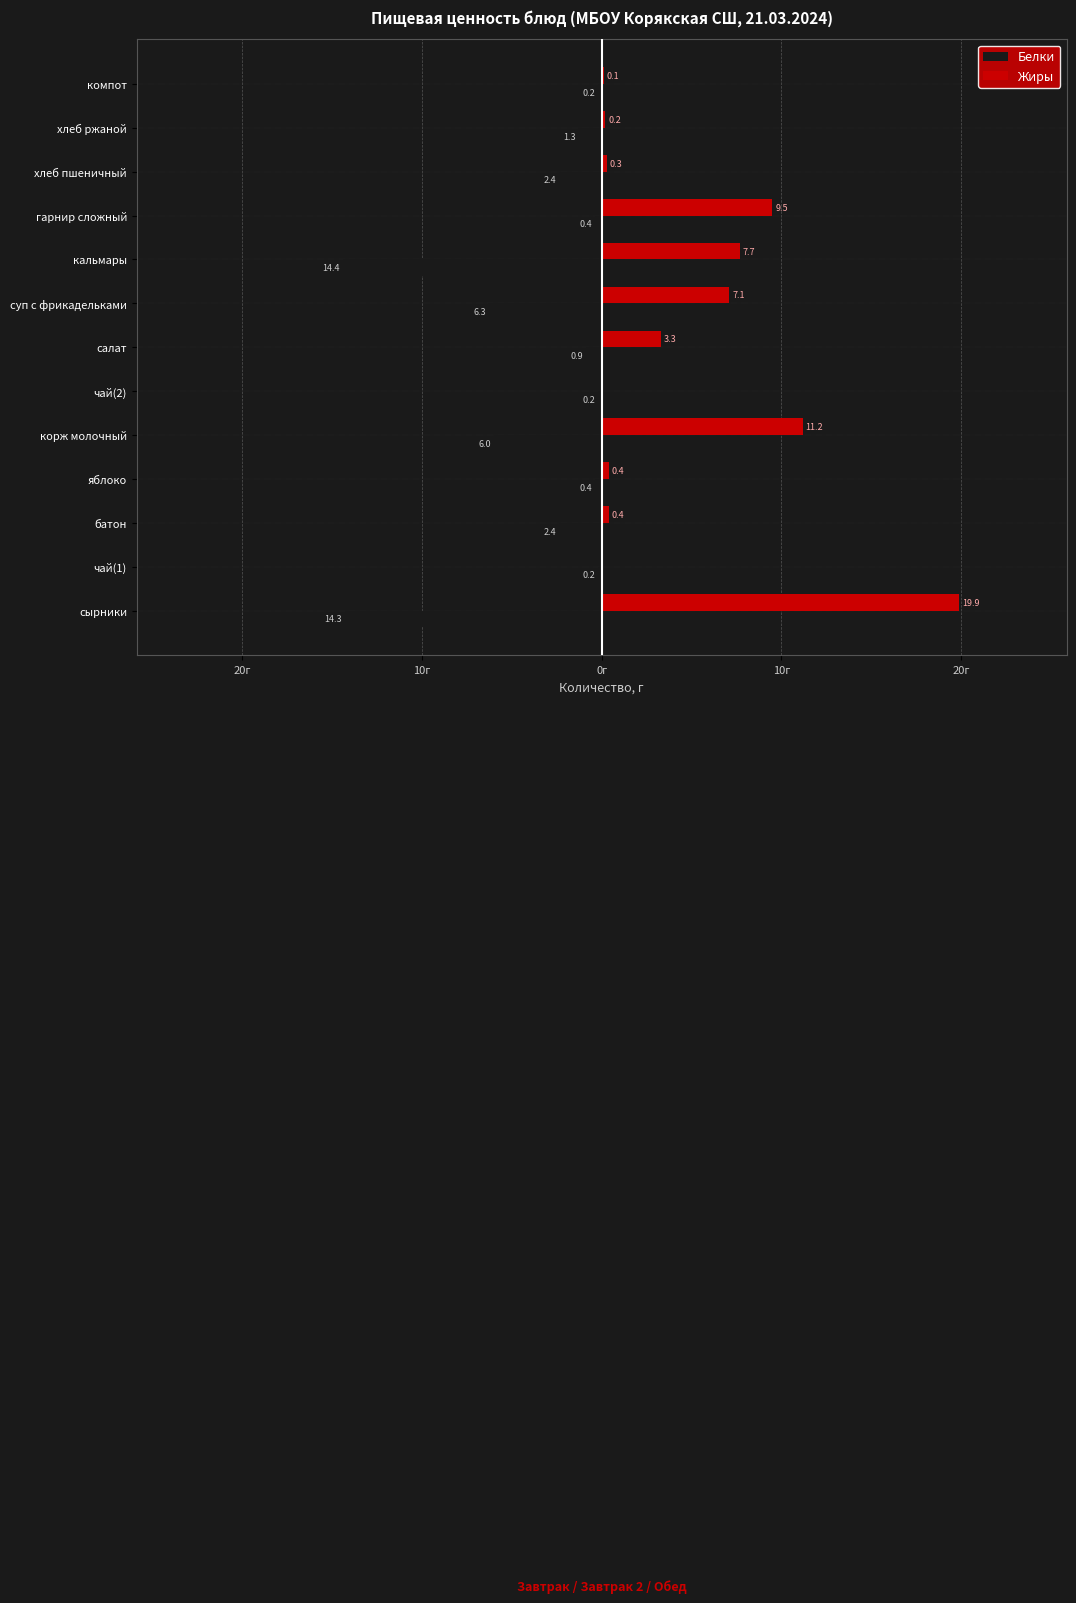

What are all the series names shown in the legend?

Белки, Жиры